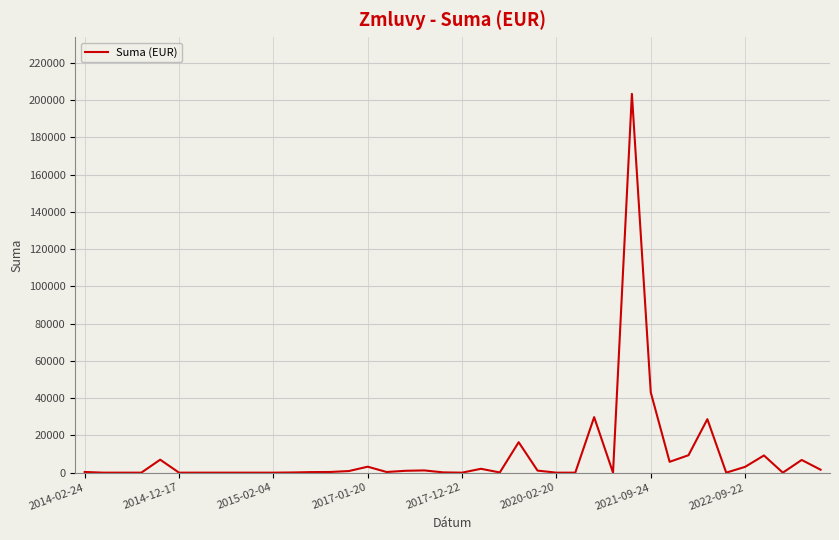

What is the difference between the maximum and minimum values?

203382.0